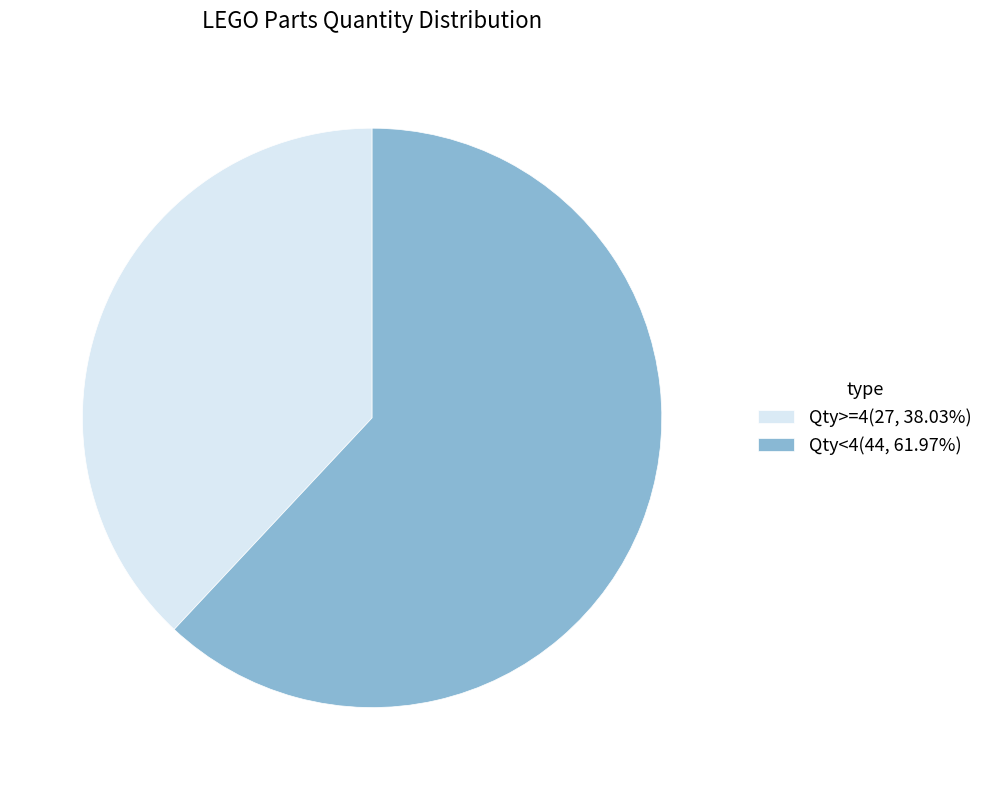

How many slices are in this pie chart?

2